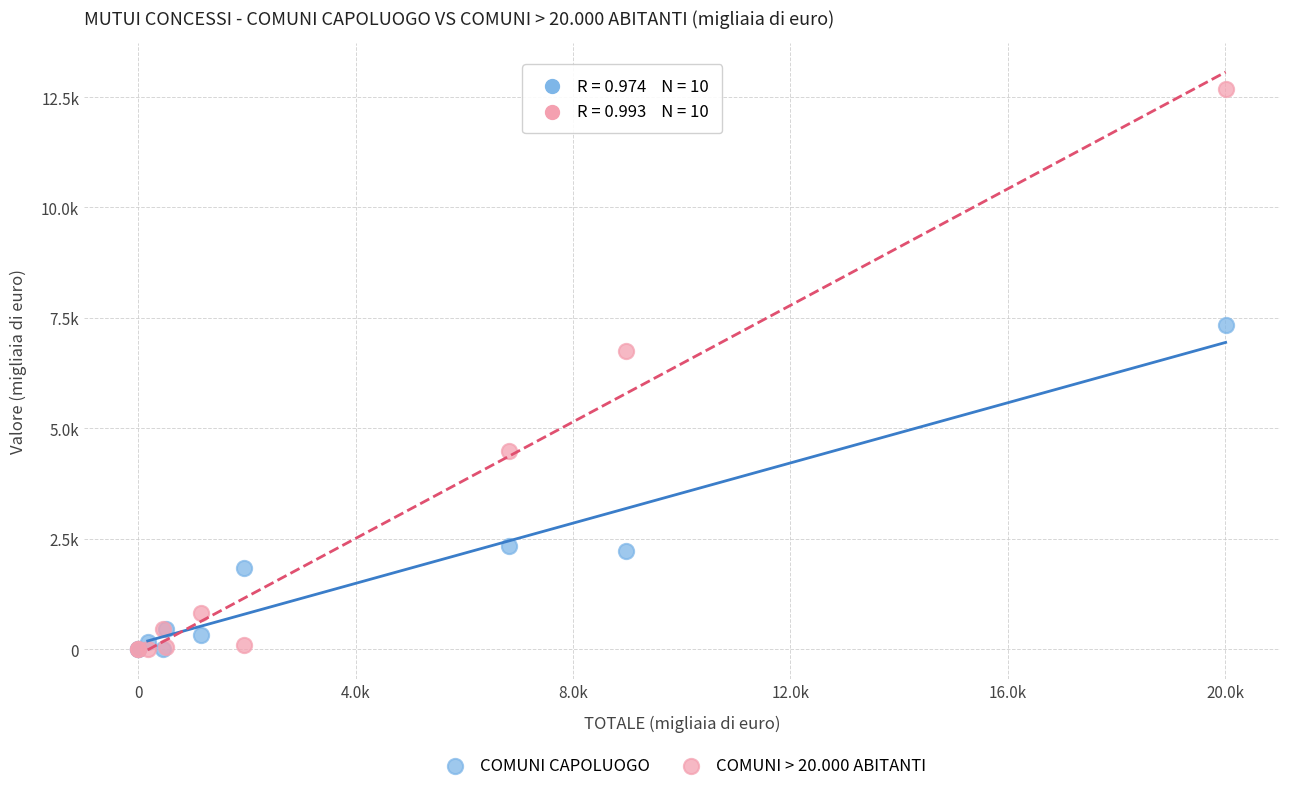

What are all the series names shown in the legend?

COMUNI CAPOLUOGO, COMUNI > 20.000 ABITANTI